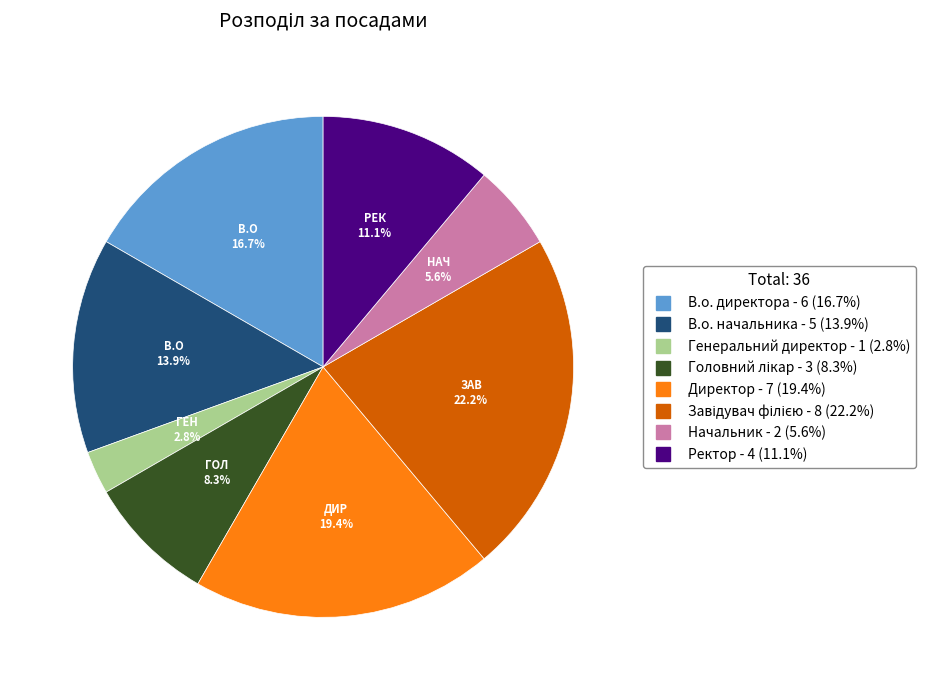

Does Ректор account for over 50% of the chart?

No